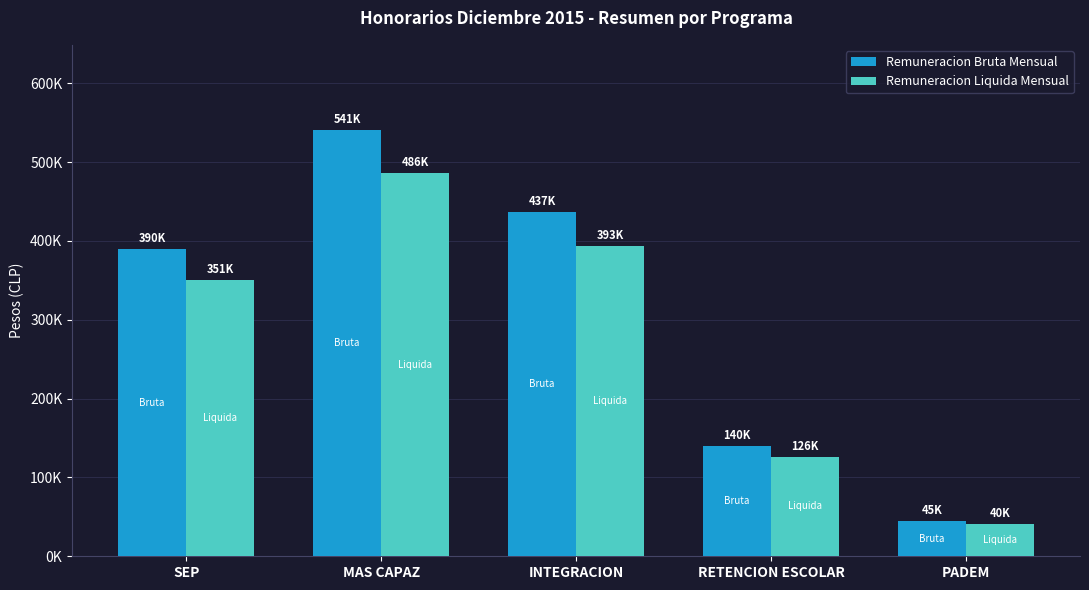

Where does the Remuneracion Bruta Mensual series first go above 390000?

MAS CAPAZ